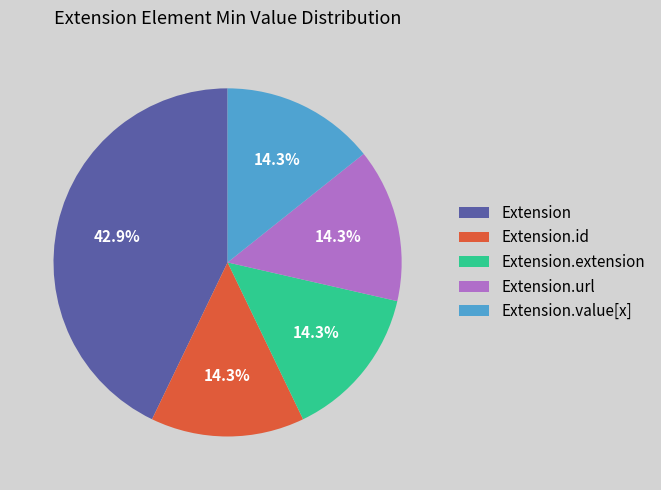

Approximately how many times larger is the value at Extension.url compared to Extension?

0.3